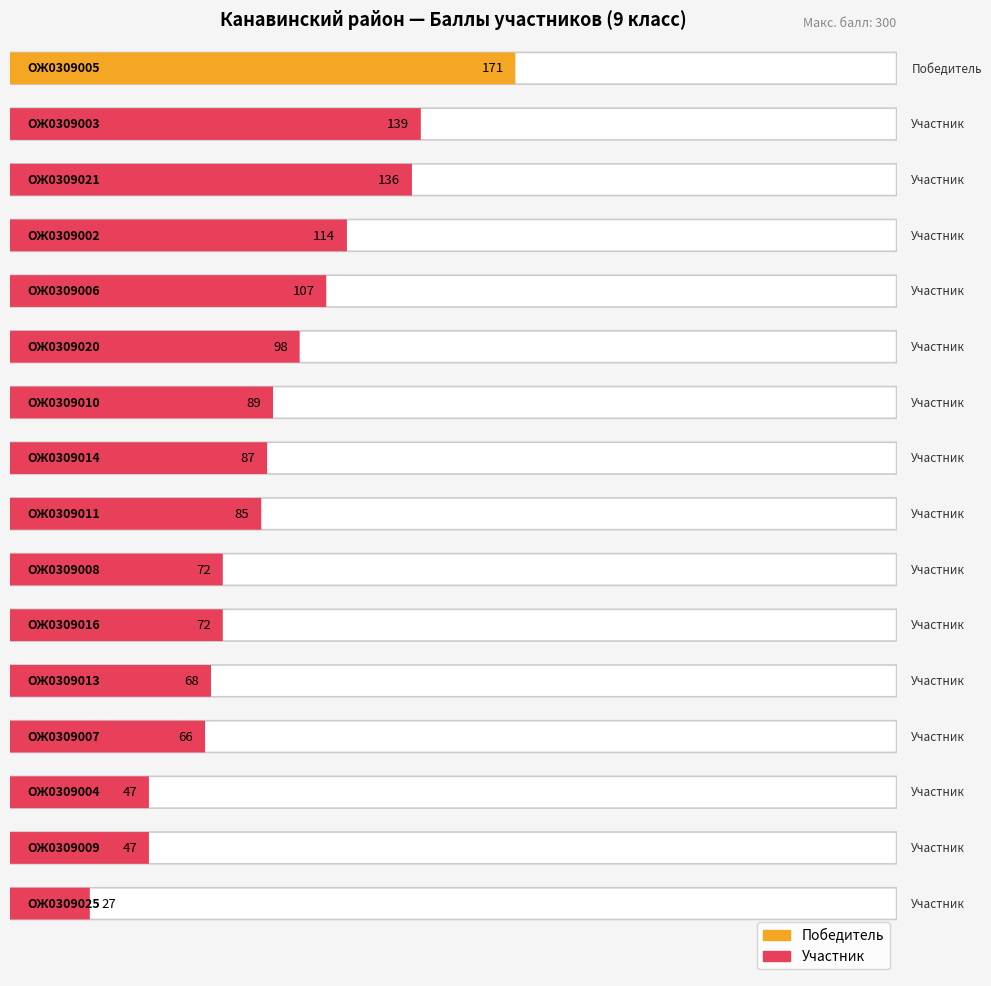

Rank the categories by value from highest to lowest.

ОЖ0309005, ОЖ0309003, ОЖ0309021, ОЖ0309002, ОЖ0309006, ОЖ0309020, ОЖ0309010, ОЖ0309014, ОЖ0309011, ОЖ0309008, ОЖ0309016, ОЖ0309013, ОЖ0309007, ОЖ0309004, ОЖ0309009, ОЖ0309025